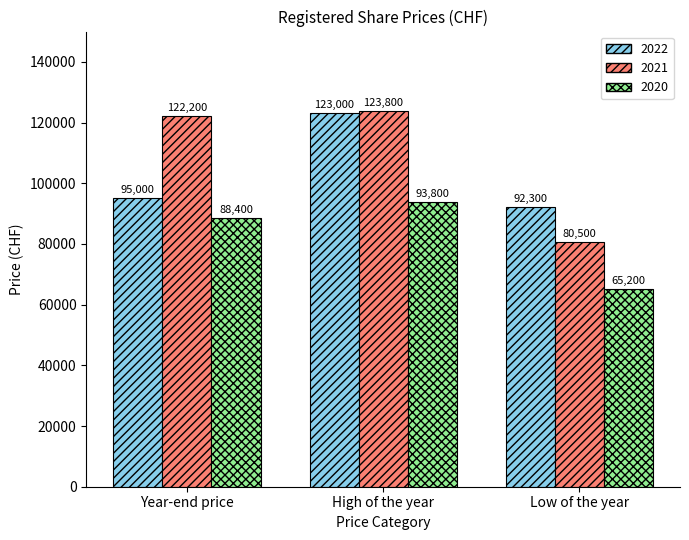

What position from the right is Year-end price?

3